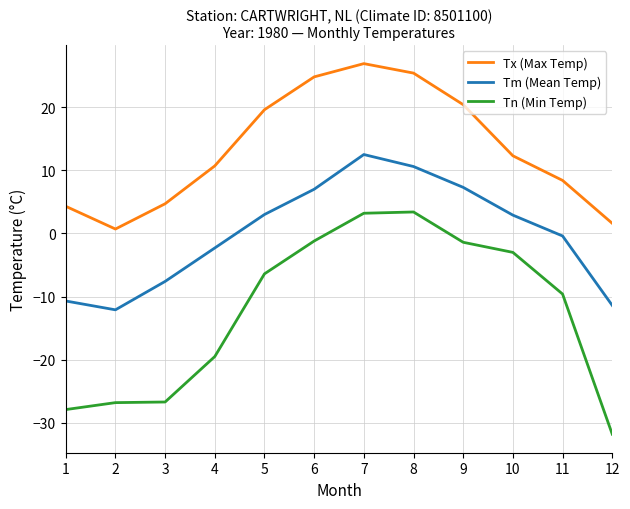

Does the chart display data point markers on the line(s)?

No